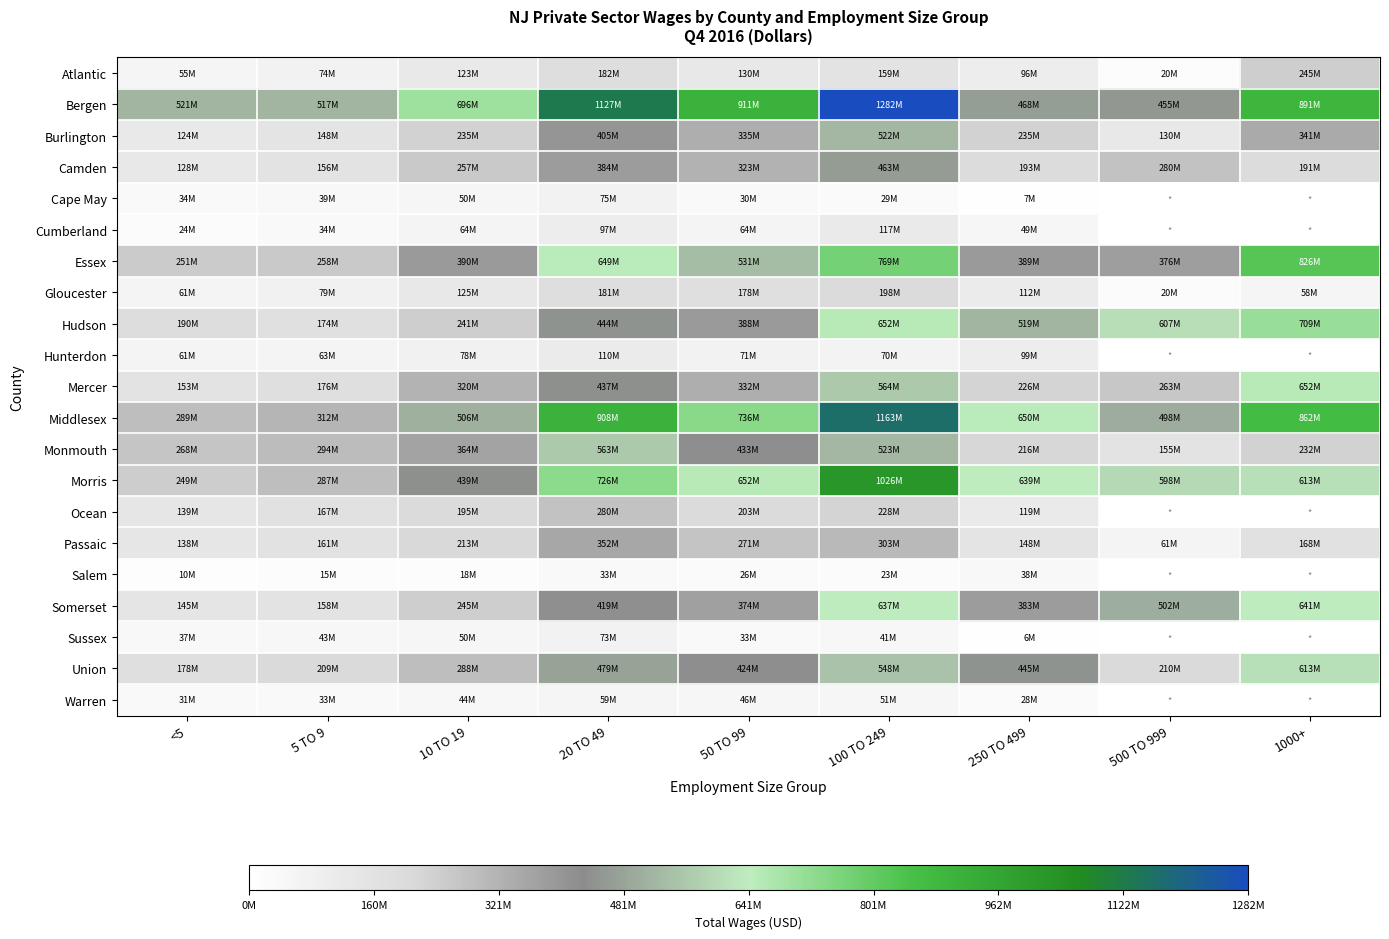

Which category has the highest value across all series?

100 TO 249